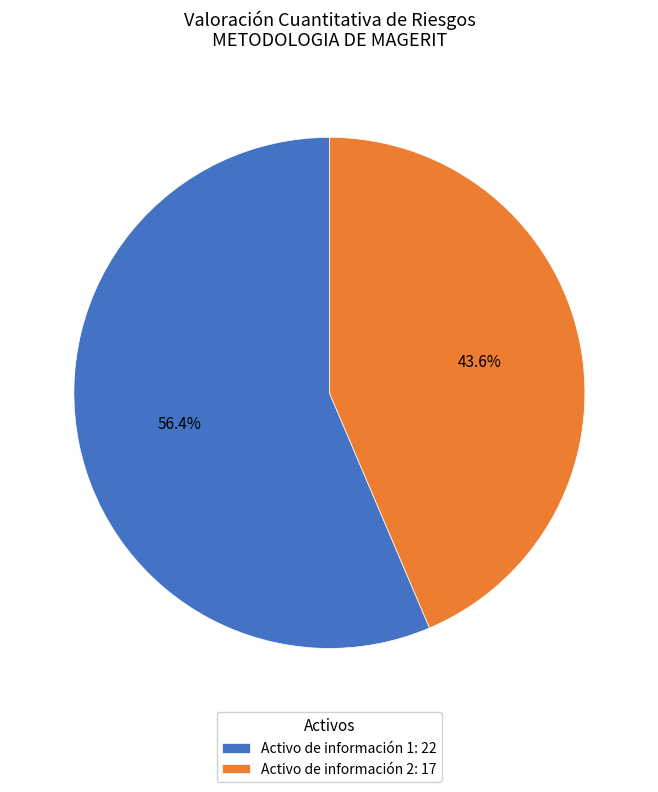

Is it true that Activo de información 1 is 50% of the pie?

False